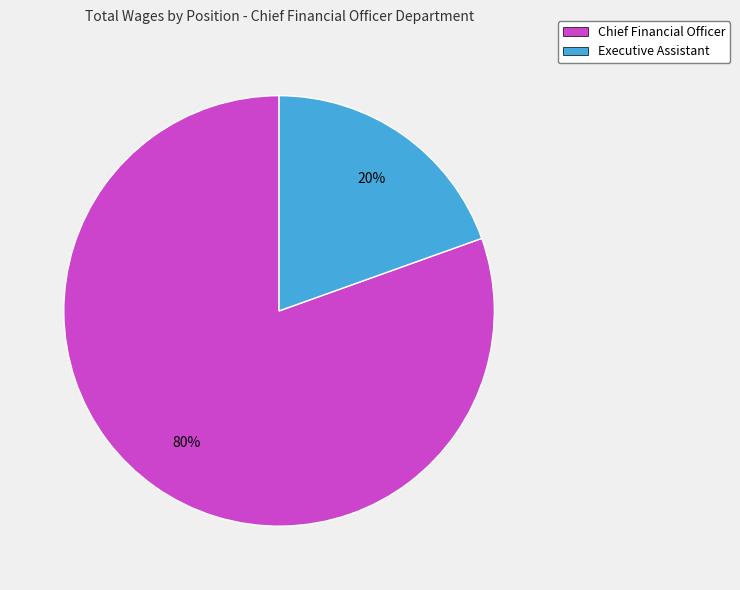

Combined, do Executive Assistant and Chief Financial Officer account for over 50%?

Yes